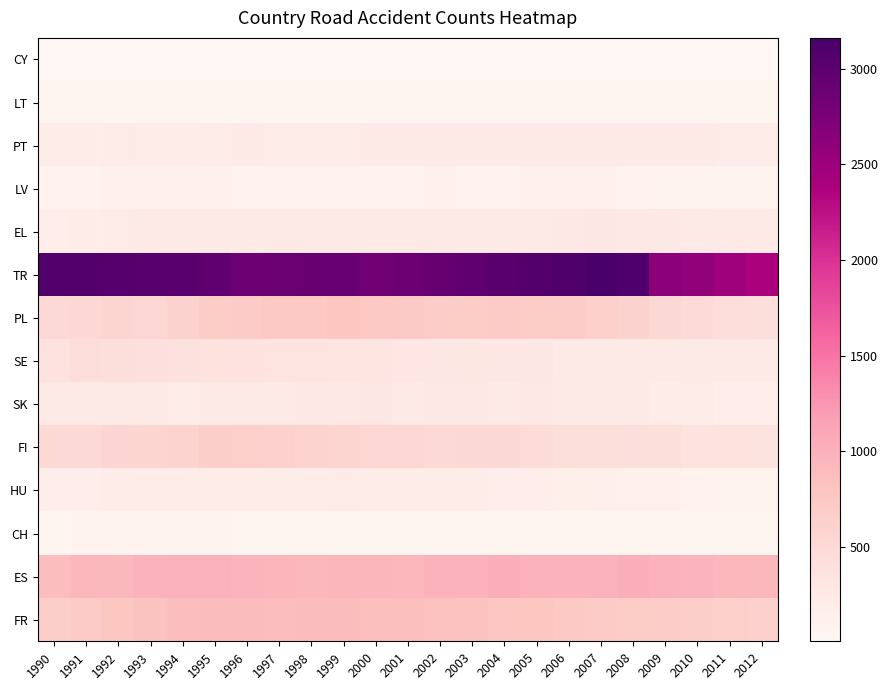

At which category is the sum across all series the highest?

1995